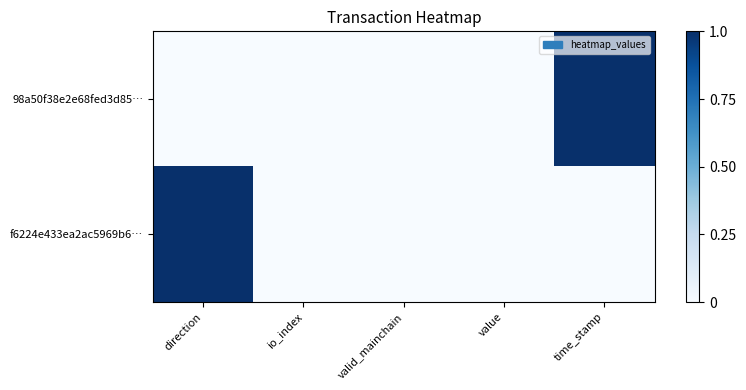

Reading left to right, extract all data points from this chart.

98a50f38e2e68fed3d85…: direction=0	io_index=0	valid_mainchain=0	value=0	time_stamp=1
f6224e433ea2ac5969b6…: direction=1	io_index=0	valid_mainchain=0	value=0	time_stamp=0